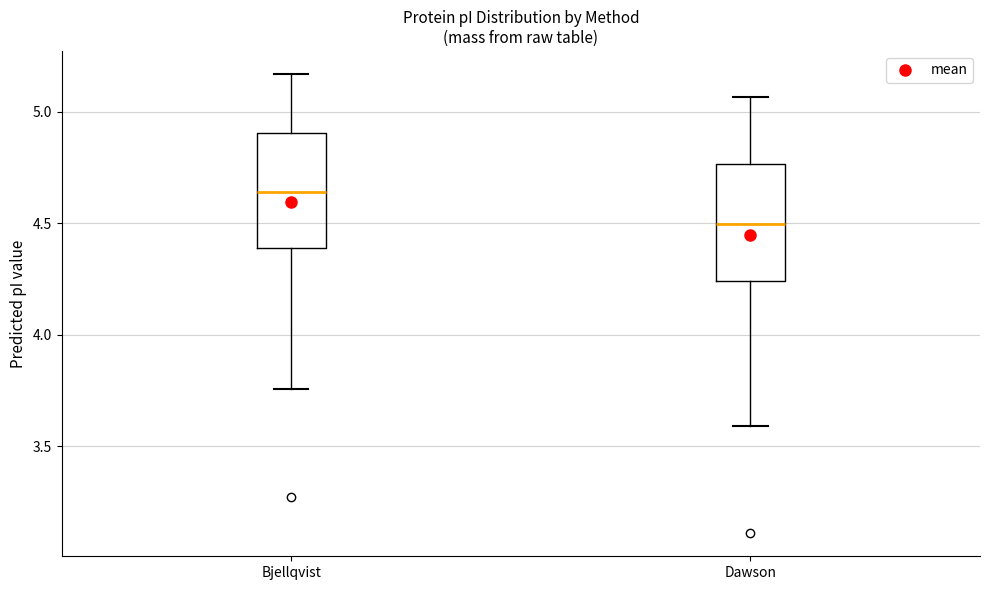

Reading left to right, transcribe this box plot: for each box, give where its median line is, the range the box spans, and where its two whiskers end, as read against the y-axis. The values are not printed on the chart, so give them approximately, as read against the axis.

Bjellqvist: median 4.65, box 4.40 to 4.90, whiskers 3.75 to 5.15
Dawson: median 4.50, box 4.25 to 4.75, whiskers 3.60 to 5.05